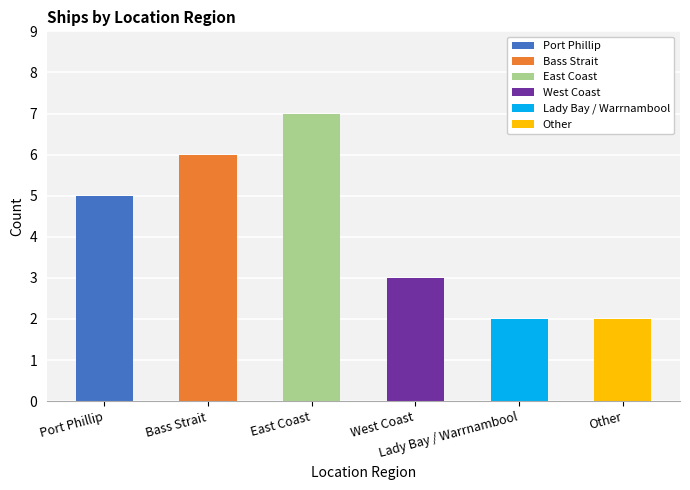

True or false: the data shows 5 at Port Phillip.

True